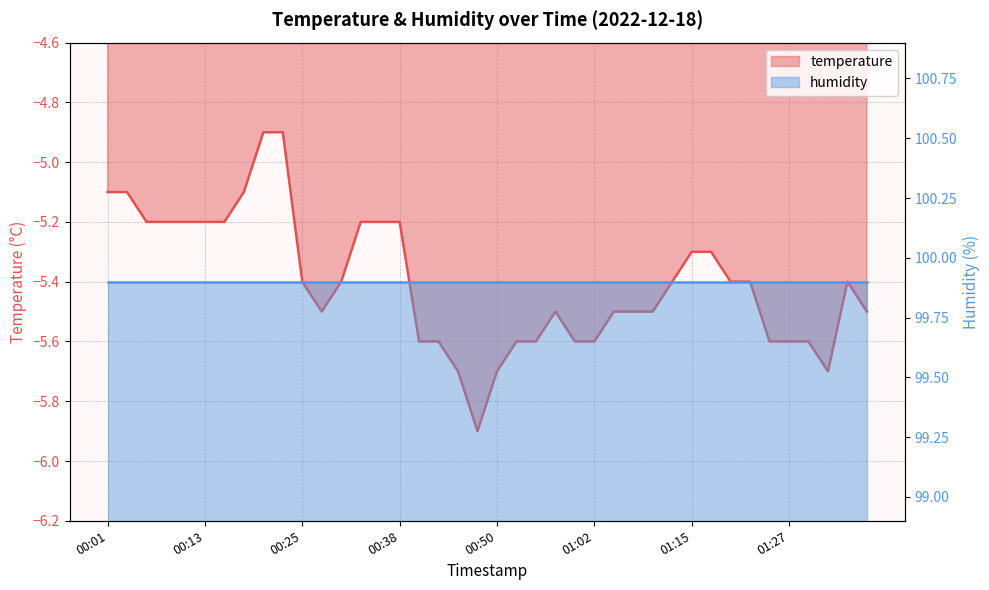

Reading left to right, extract all data points from this chart.

-5.1	-5.1	-5.2	-5.2	-5.2	-5.2	-5.2	-5.1	-4.9	-4.9	-5.4	-5.5	-5.4	-5.2	-5.2	-5.2	-5.6	-5.6	-5.7	-5.9	-5.7	-5.6	-5.6	-5.5	-5.6	-5.6	-5.5	-5.5	-5.5	-5.4	-5.3	-5.3	-5.4	-5.4	-5.6	-5.6	-5.6	-5.7	-5.4	-5.5